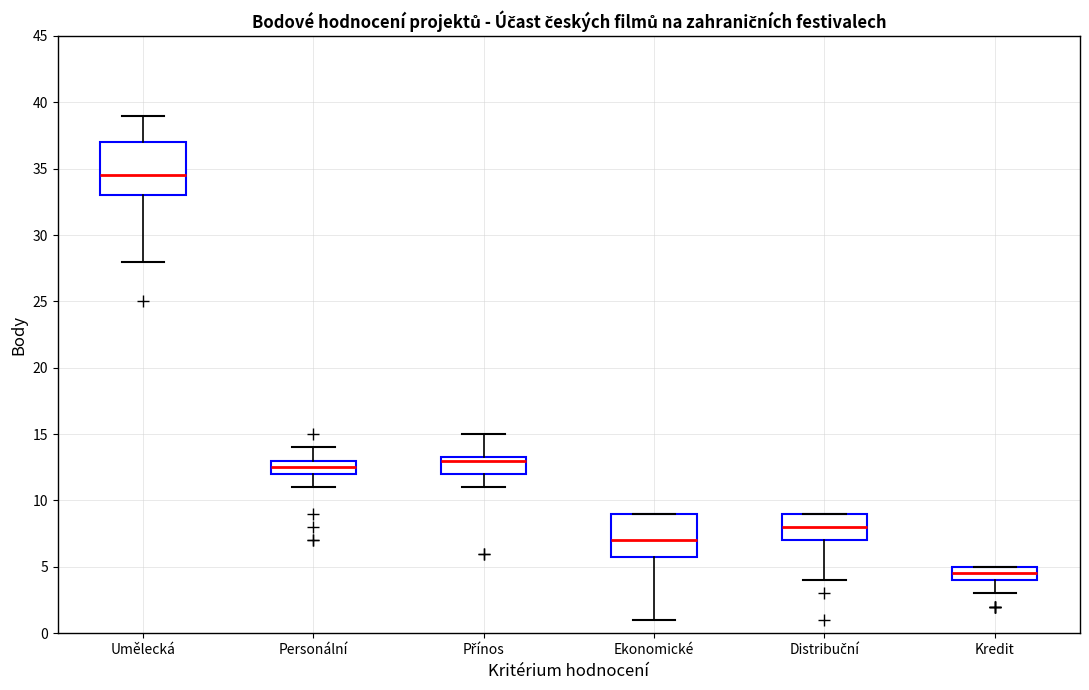

Reading left to right, transcribe this box plot: for each box, give where its median line is, the range the box spans, and where its two whiskers end, as read against the y-axis. The values are not printed on the chart, so give them approximately, as read against the axis.

Umělecká: median 34.5, box 33.0 to 37.0, whiskers 28.0 to 39.0
Personální: median 12.5, box 12.0 to 13.0, whiskers 11.0 to 14.0
Přínos: median 13.0, box 12.0 to 13.5, whiskers 11.0 to 15.0
Ekonomické: median 7.0, box 6.0 to 9.0, whiskers 1.0 to 9.0
Distribuční: median 8.0, box 7.0 to 9.0, whiskers 4.0 to 9.0
Kredit: median 4.5, box 4.0 to 5.0, whiskers 3.0 to 5.0